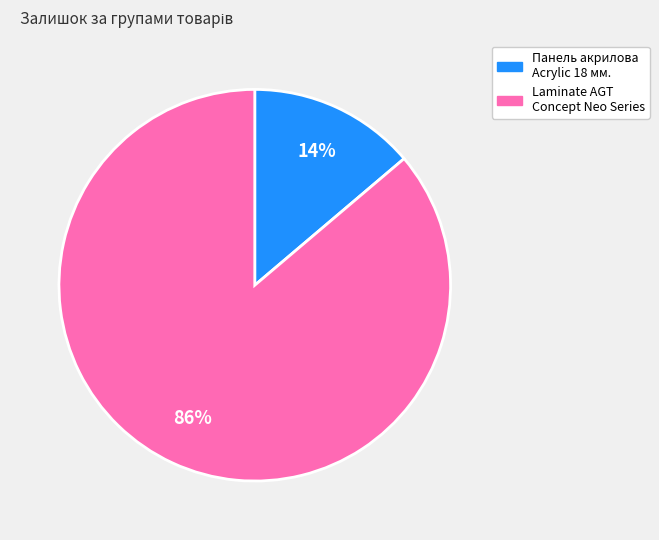

Is there a majority slice in this chart?

Yes